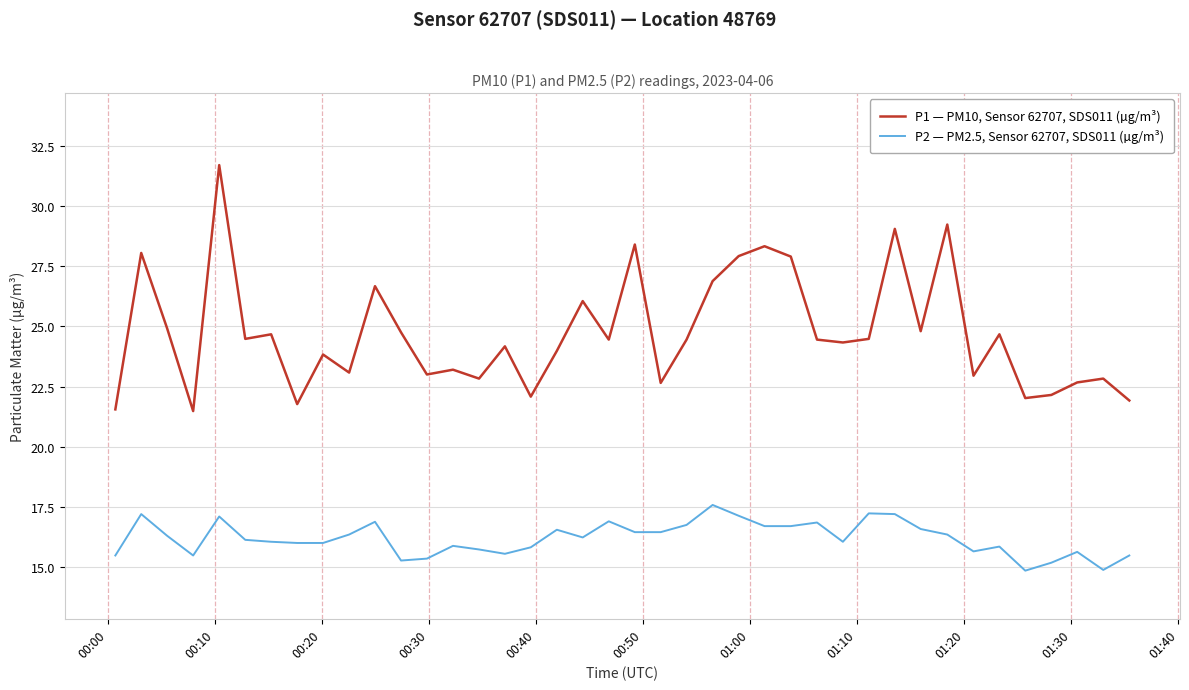

Which series has the widest spread of values?

P1 — PM10, Sensor 62707, SDS011 (µg/m³)